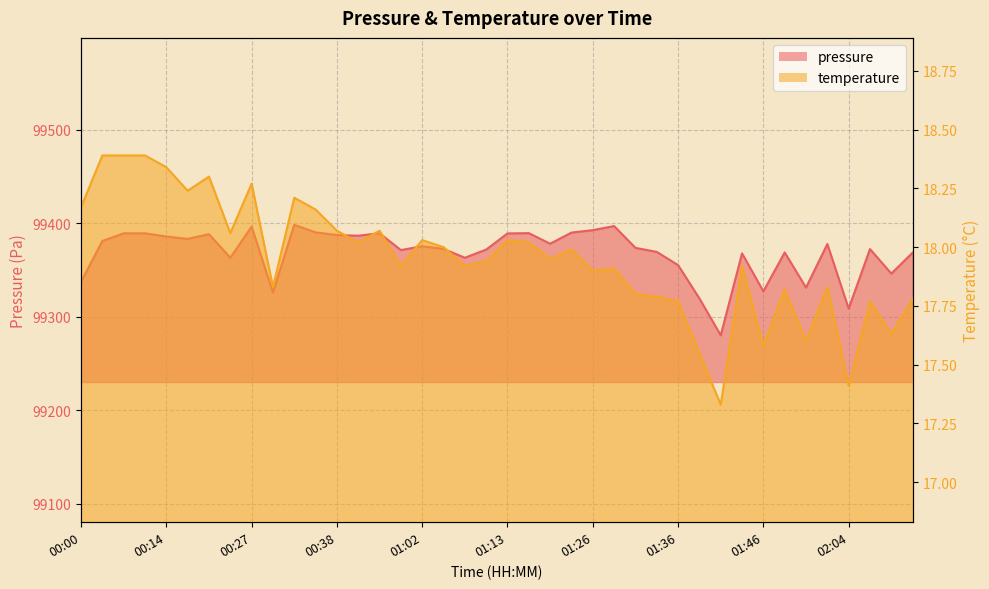

What is the difference between the highest and lowest values at 00:03?

99362.7